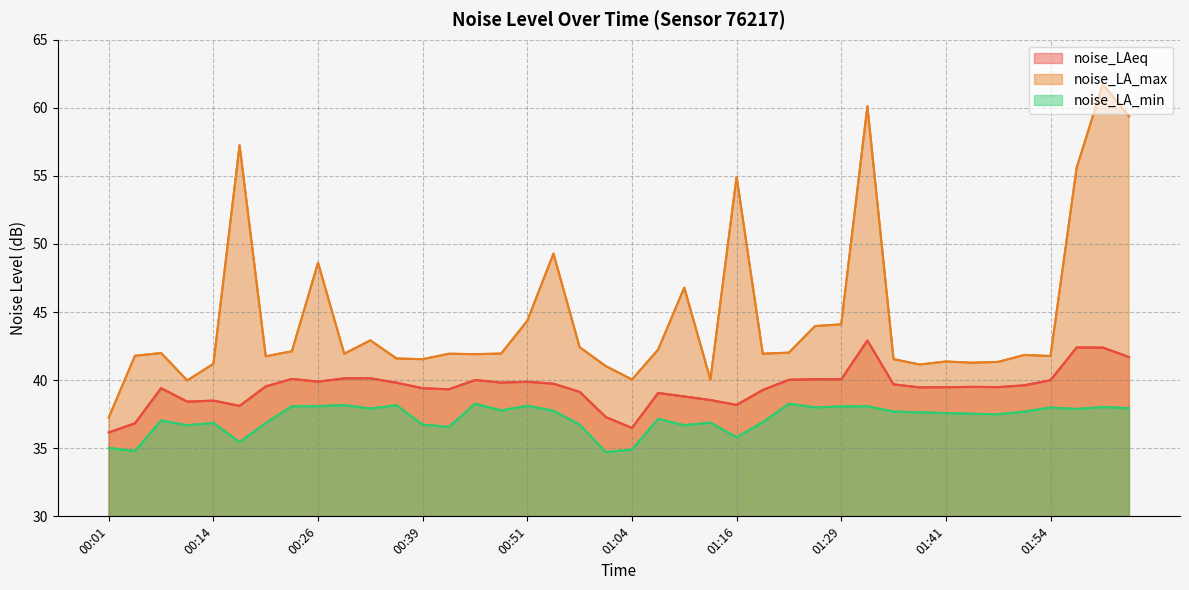

Reading left to right, extract all data points from this chart.

noise_LAeq: 36.2	36.8	39.4	38.4	38.5	38.1	39.5	40.1	39.9	40.1	40.1	39.8	39.4	39.3	40.0	39.8	39.9	39.7	39.1	37.3	36.5	39.1	38.8	38.5	38.2	39.3	40.0	40.1	40.1	42.9	39.7	39.5	39.5	39.5	39.5	39.6	40.0	42.4	42.4	41.7
noise_LA_max: 37.3	41.8	42.0	40.0	41.2	57.2	41.8	42.1	48.6	41.9	42.9	41.6	41.5	41.9	41.9	42.0	44.4	49.3	42.4	41.0	40.0	42.2	46.8	40.0	54.9	41.9	42.0	44.0	44.1	60.1	41.5	41.1	41.4	41.3	41.3	41.9	41.8	55.6	61.7	59.4
noise_LA_min: 35.0	34.8	37.0	36.7	36.9	35.5	36.9	38.1	38.1	38.2	37.9	38.1	36.7	36.6	38.3	37.8	38.1	37.8	36.7	34.7	34.9	37.2	36.7	36.9	35.8	36.9	38.3	38.0	38.1	38.1	37.7	37.6	37.6	37.5	37.5	37.7	38.0	37.9	38.0	37.9